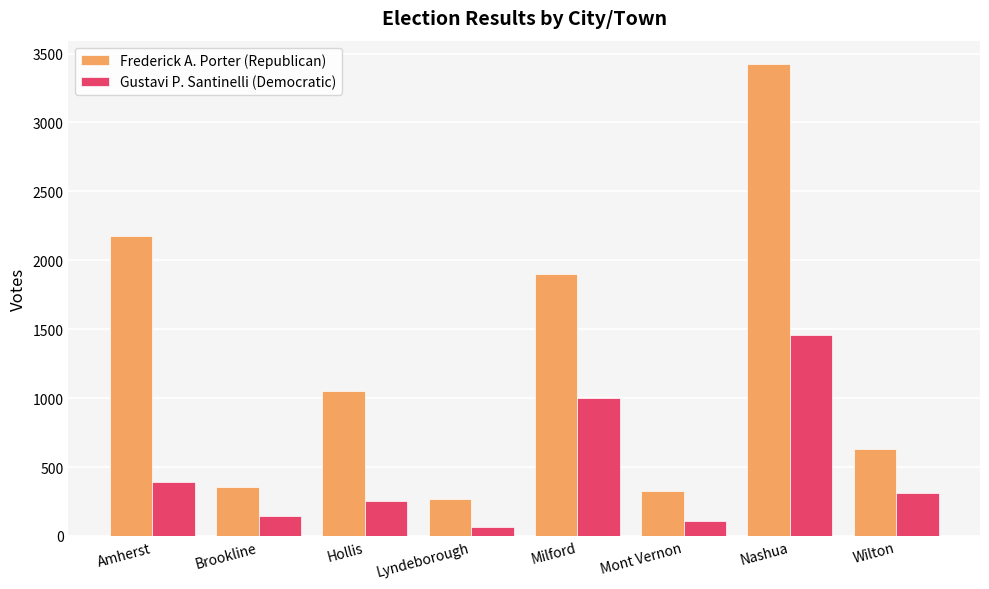

Reading right to left, list all the values displayed in this chart.

Frederick A. Porter (Republican): 628	3422	324	1901	267	1051	357	2175
Gustavi P. Santinelli (Democratic): 315	1457	111	1003	68	256	145	395